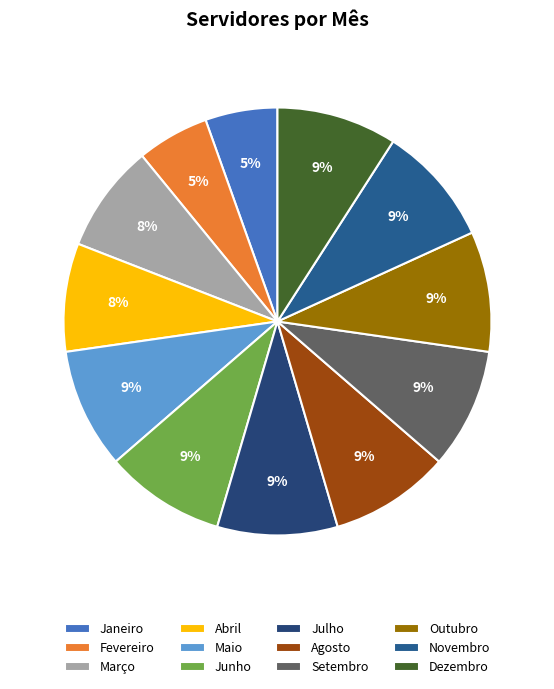

Is there any slice that represents more than half of the pie?

No